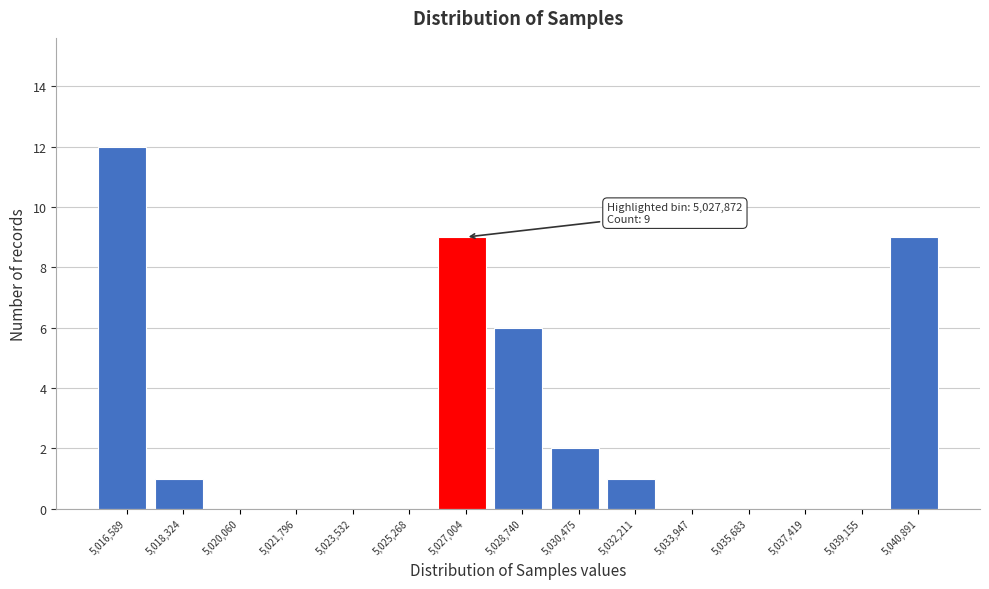

Reading left to right, list all the values displayed in this chart.

5,016,589=12	5,018,324=1	5,020,060=0	5,021,796=0	5,023,532=0	5,025,268=0	5,027,004=9	5,028,740=6	5,030,475=2	5,032,211=1	5,033,947=0	5,035,683=0	5,037,419=0	5,039,155=0	5,040,891=9